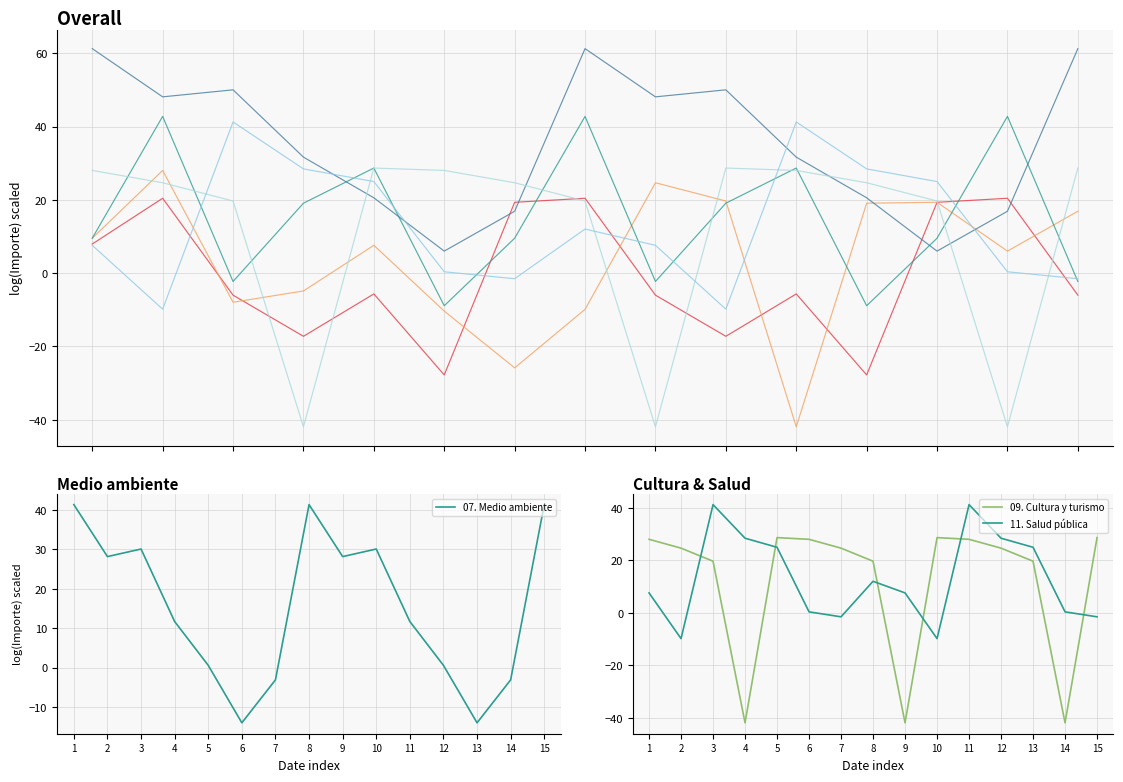

Which series has the largest range (max minus min)?

09. Cultura y turismo